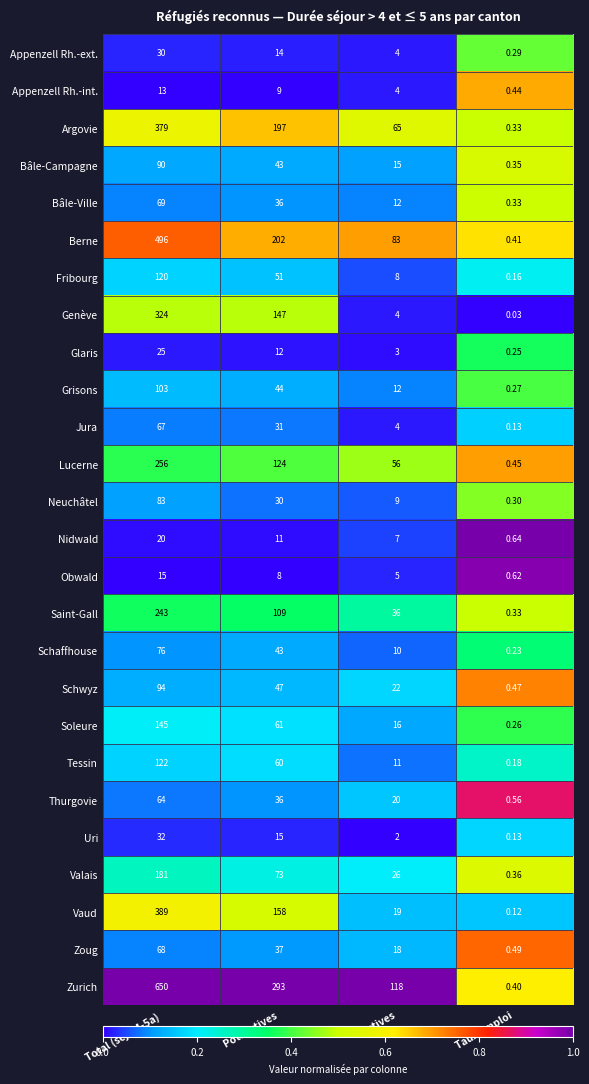

Where is Nidwald nearest to the value 10?

Pot. actives